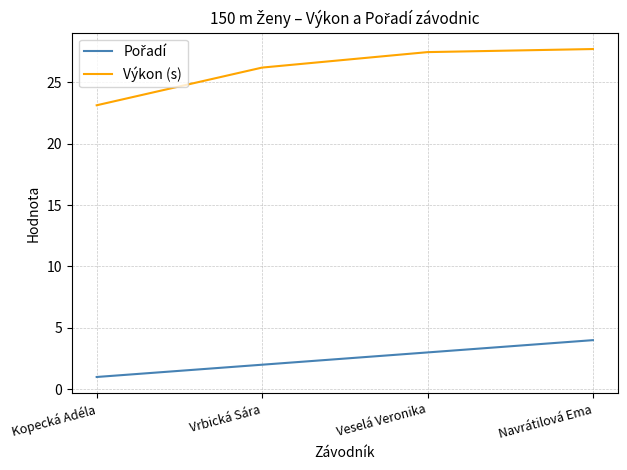

What is the average value of the Výkon (s) series?

26.1